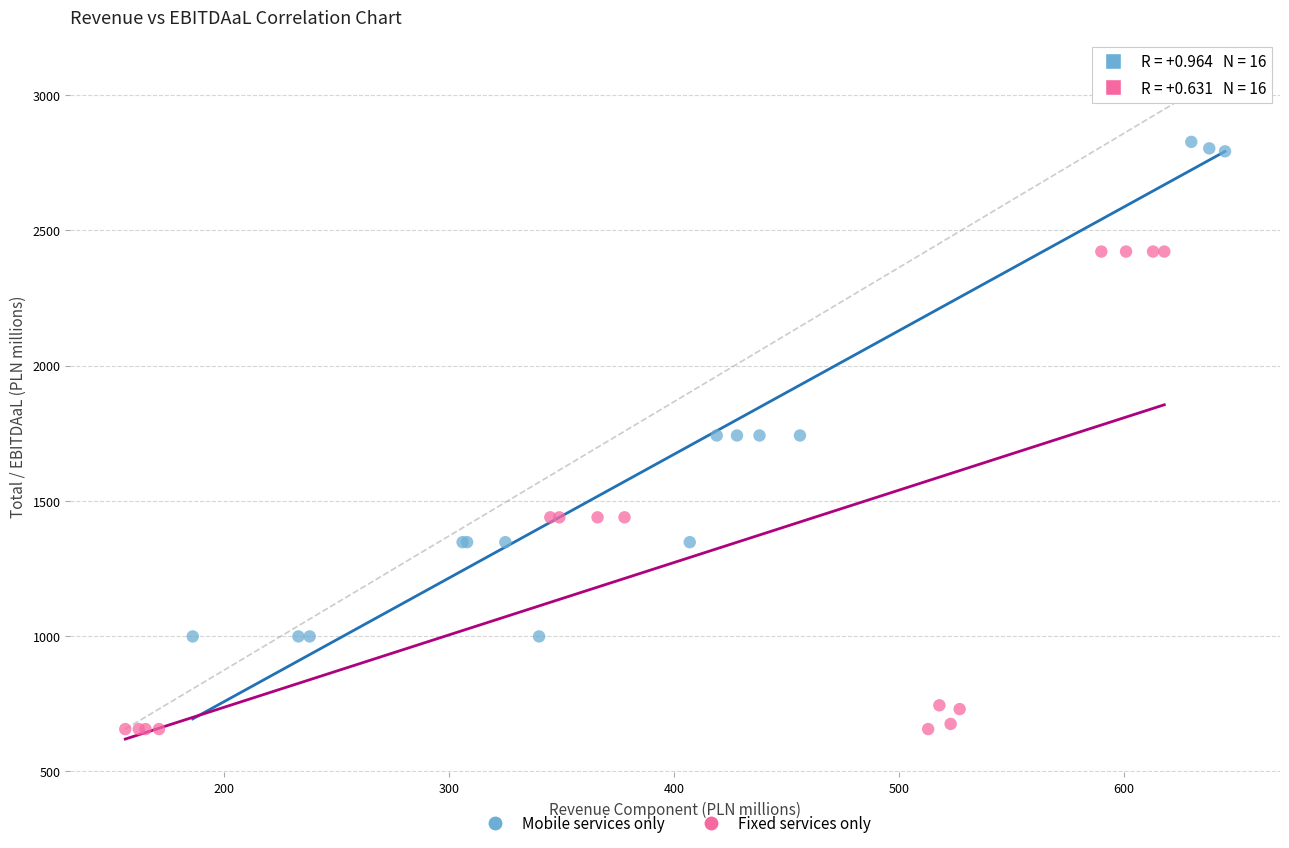

Which series reaches the maximum Y coordinate?

Mobile services only